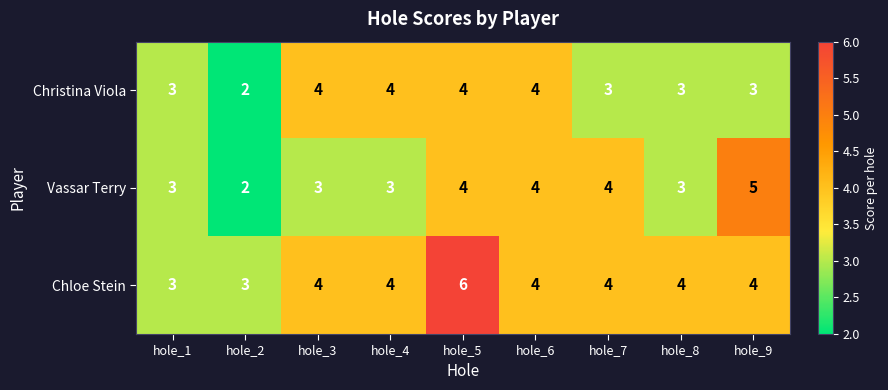

Is it true that Vassar Terry equals 5 at hole_9?

True